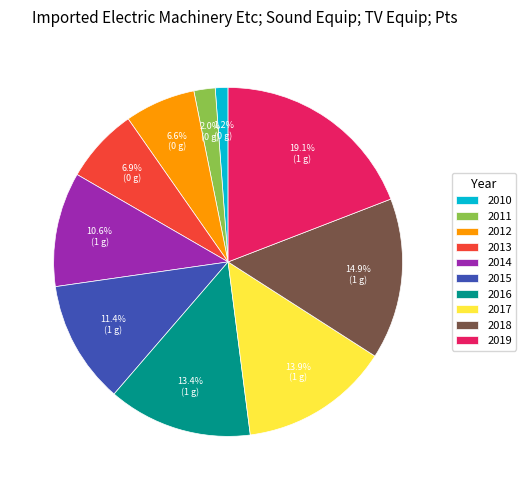

Which slice is the largest?

2019